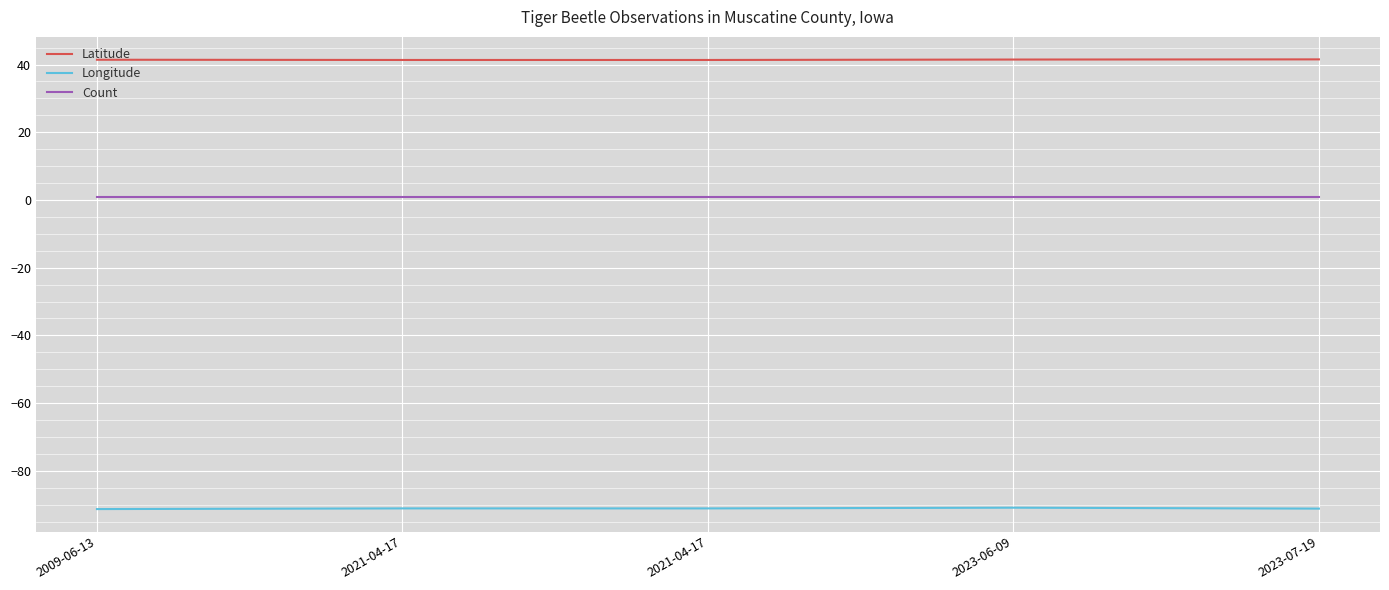

What is the approximate value of Longitude at 2021-04-17?

-91.1